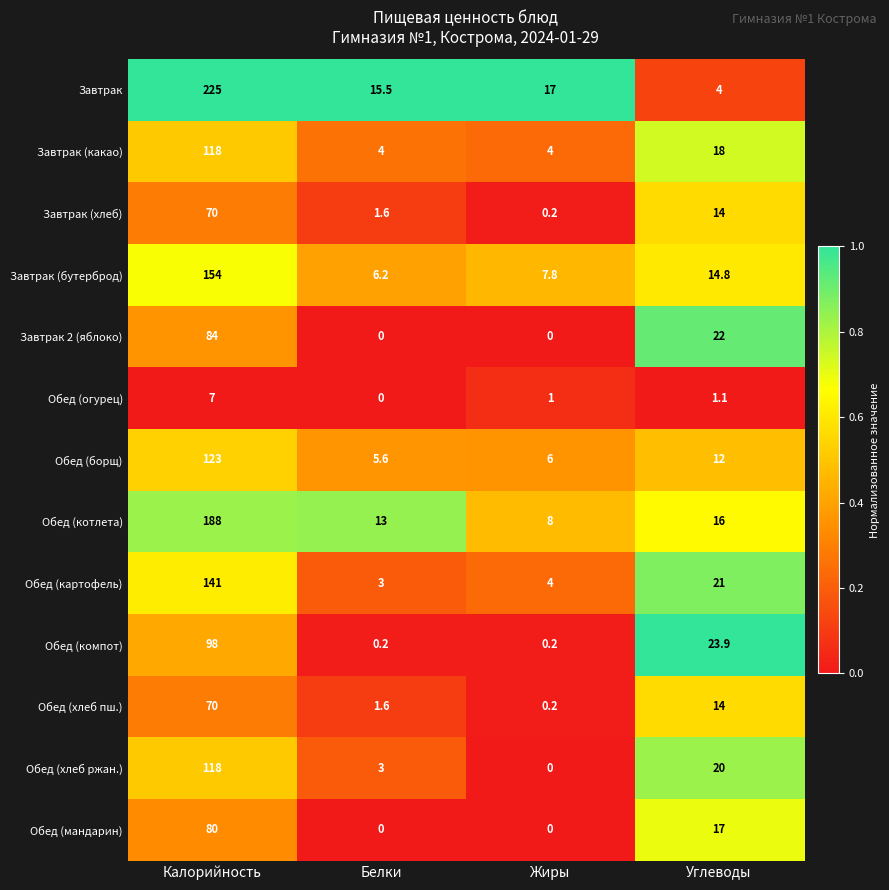

At which label does Обед (хлеб ржан.) reach its peak?

Калорийность